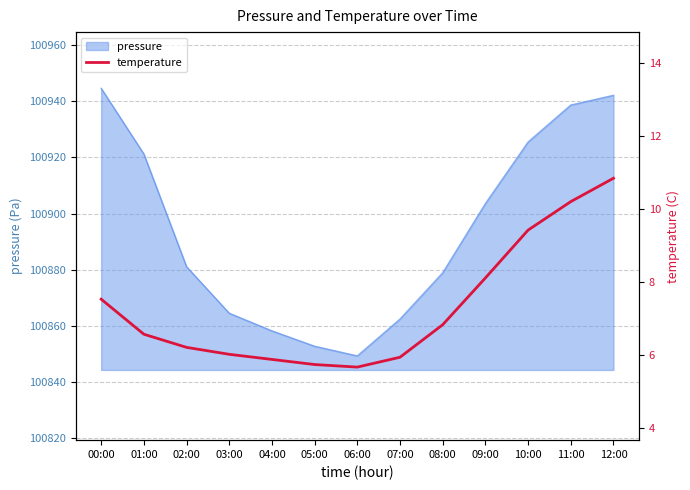

What is the label of the 2nd point from the right?

11:00